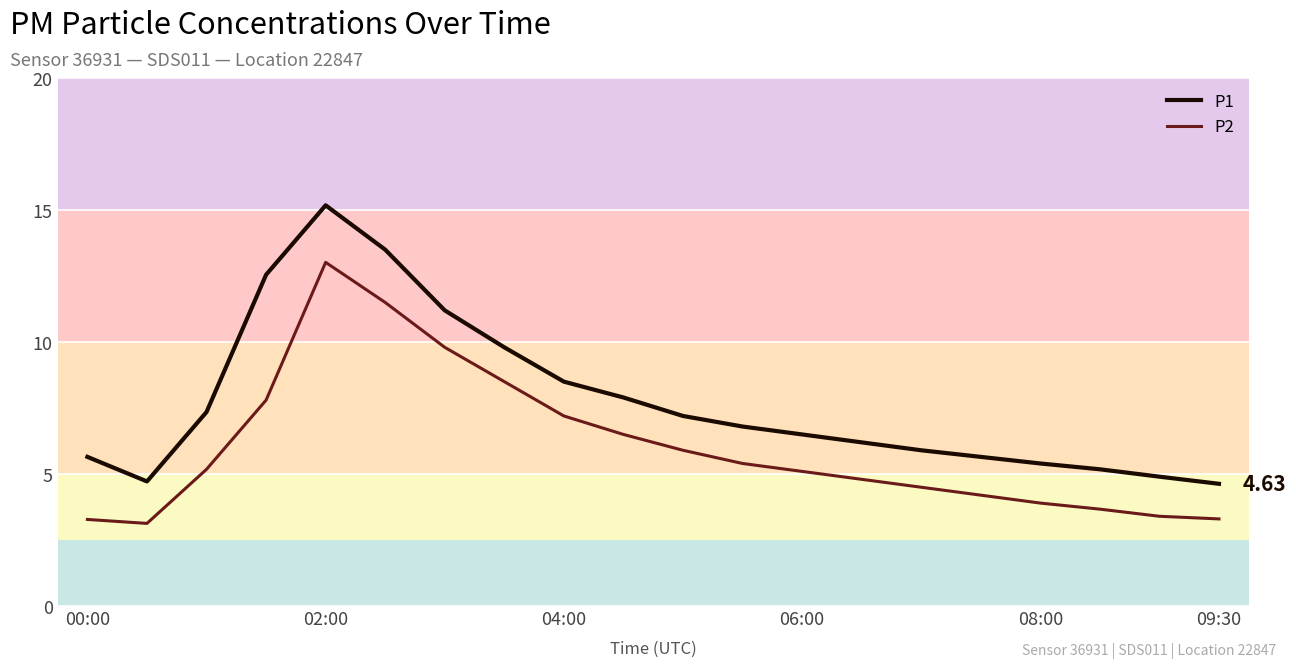

What is the difference between the maximum and minimum values in the P2 series?

9.9